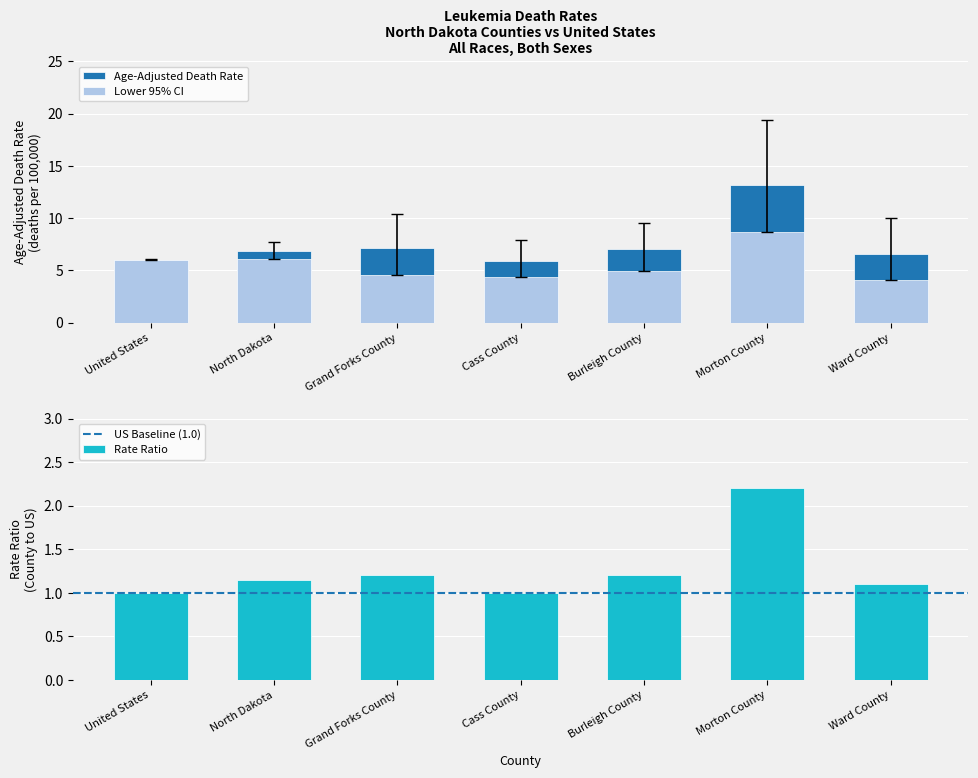

What is the value of the Lower 95% CI bar at the 3rd from the left?

4.6